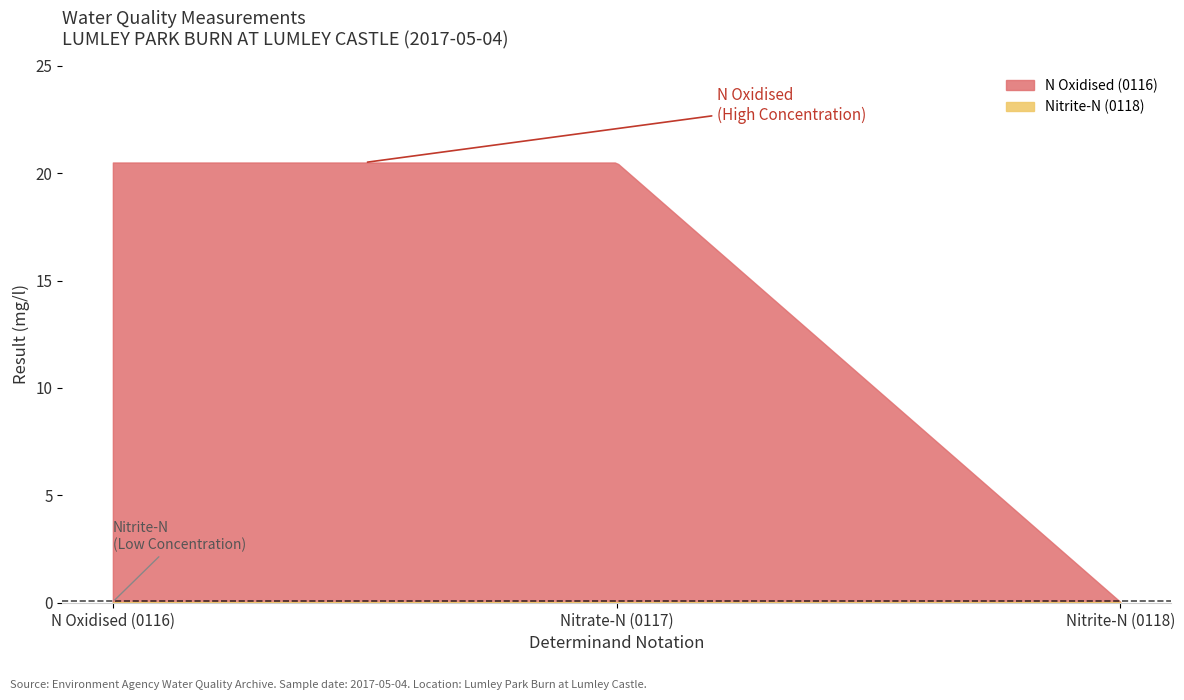

Between 0116 and 0117, which series saw the biggest shift?

N Oxidised